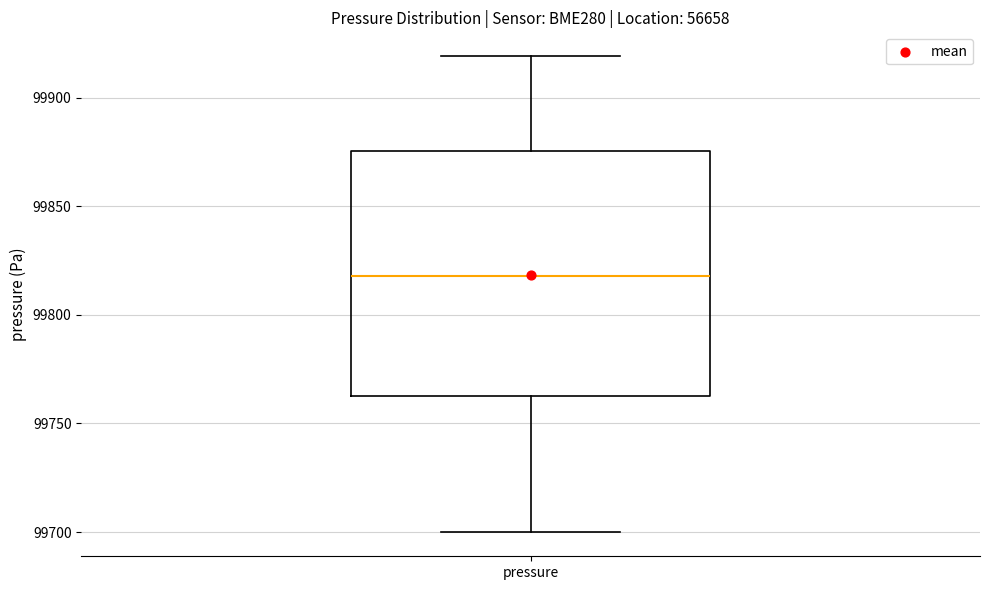

Transcribe this box plot: give where the median line is, the range the box spans, and where the two whiskers end, as read against the y-axis. The values are not printed on the chart, so give them approximately, as read against the axis.

median 99820, box 99765 to 99875, whiskers 99700 to 99920